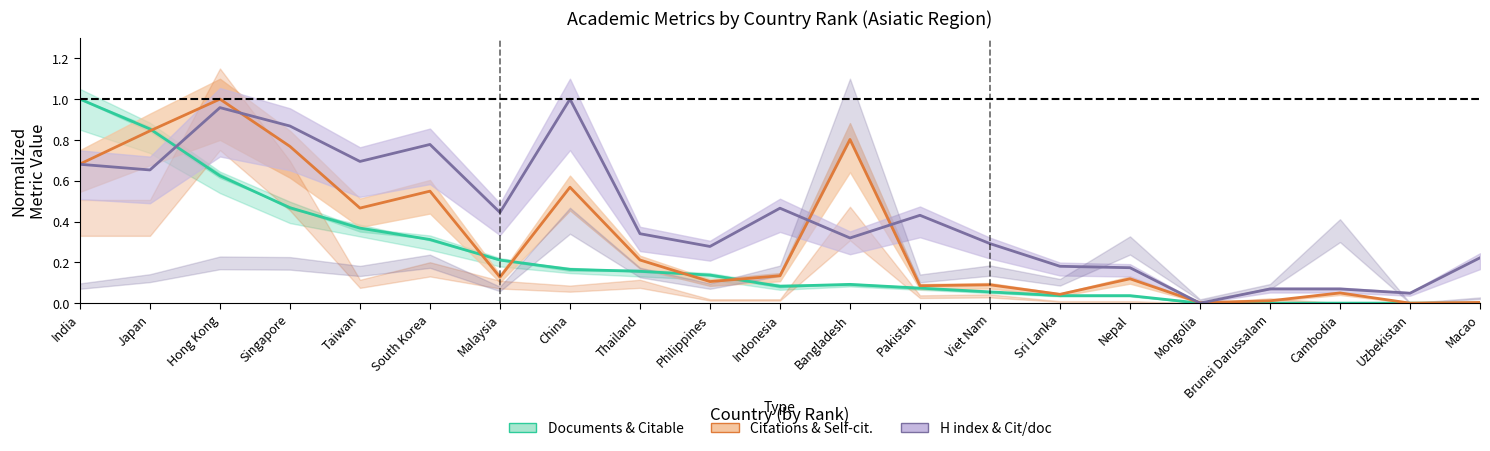

What is the value of the Self-citations point at the 10th from the left?

0.1